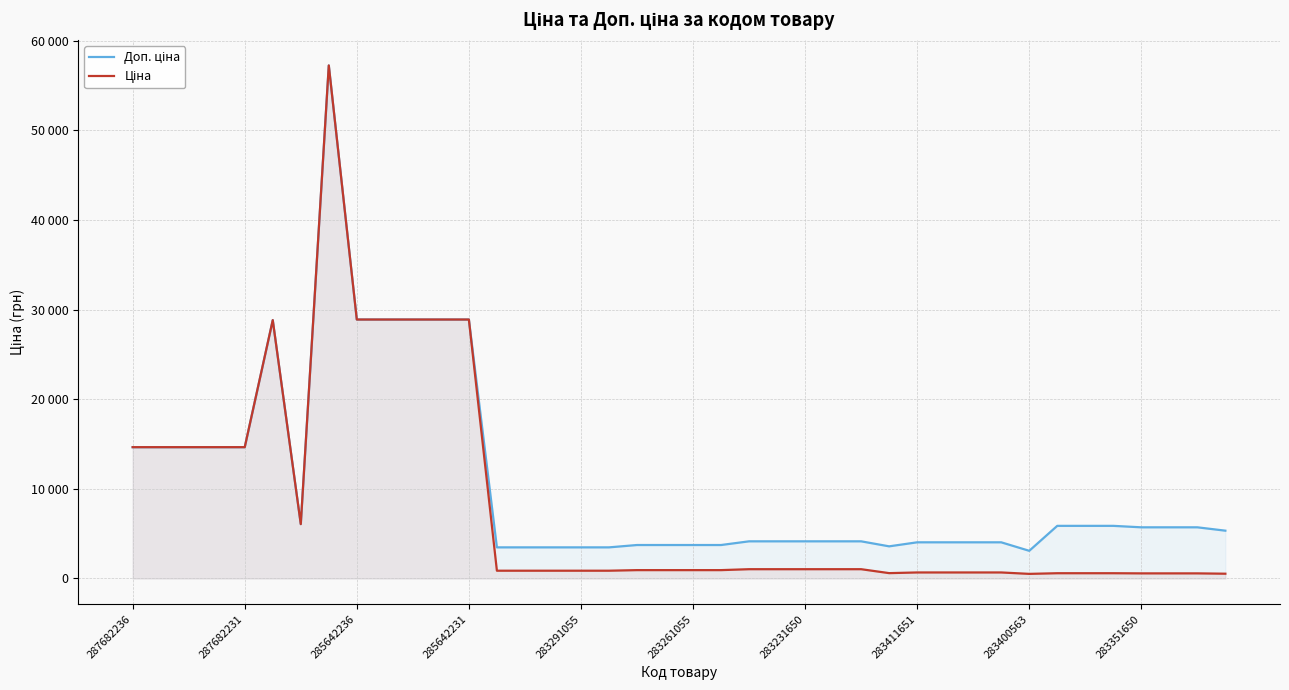

True or false: Ціна and Доп. ціна cross at least once.

False